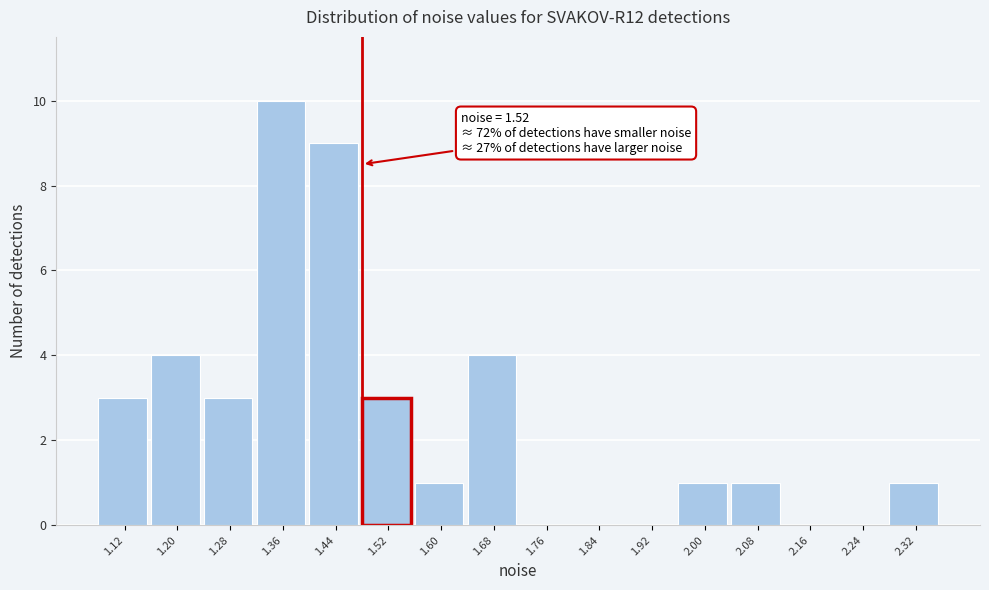

Reading left to right, what are all the values shown in this chart?

1.12=3	1.20=4	1.28=3	1.36=10	1.44=9	1.52=3	1.60=1	1.68=4	1.76=0	1.84=0	1.92=0	2.00=1	2.08=1	2.16=0	2.24=0	2.32=1